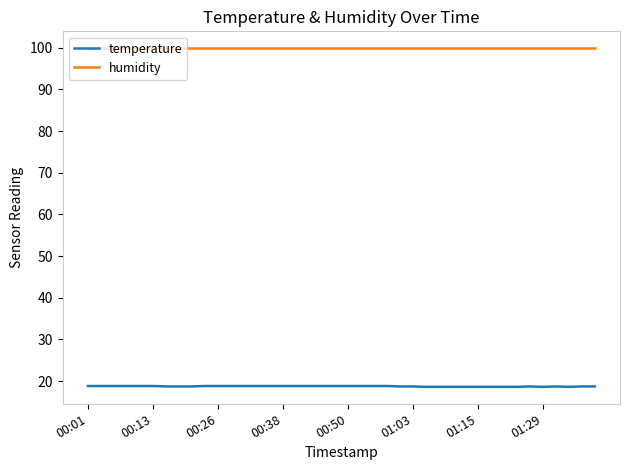

Which series has the largest range (max minus min)?

temperature